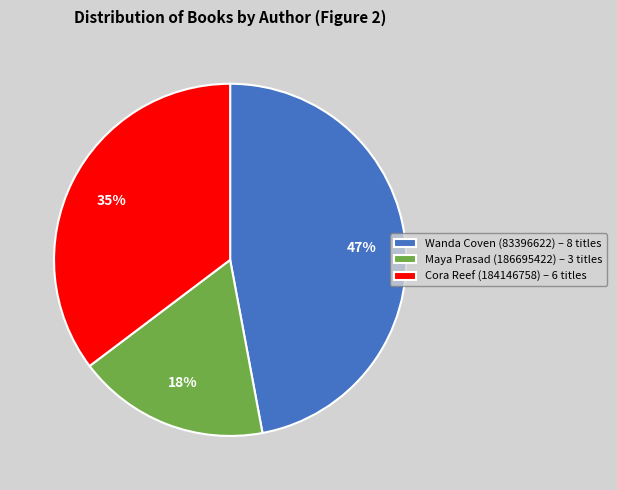

To the nearest percent, what portion does Maya Prasad (186695422) represent?

18%